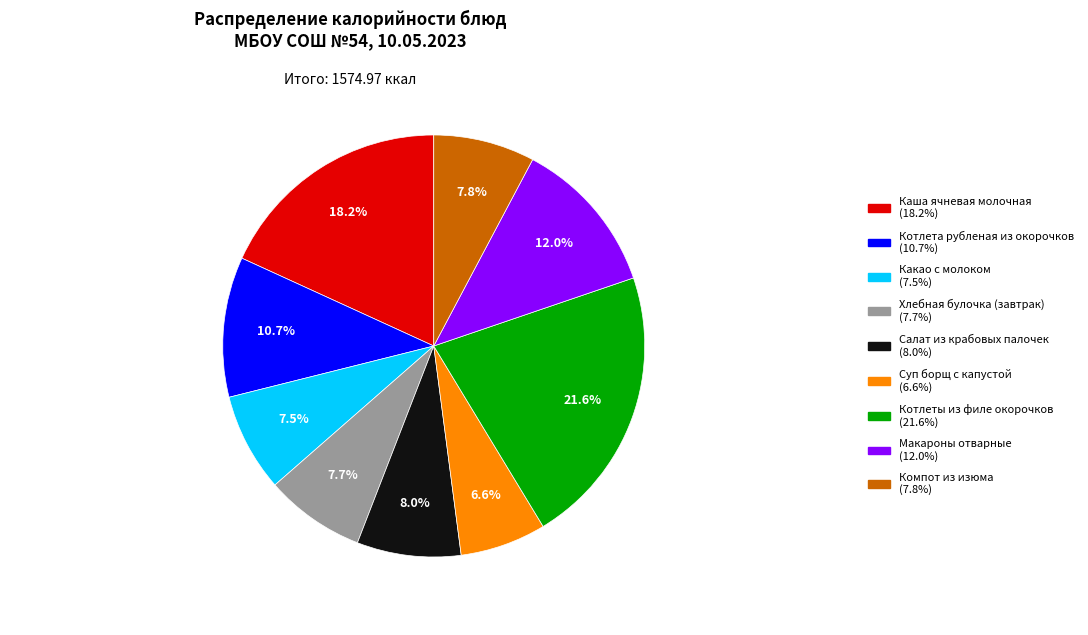

What percentage is the Котлеты из филе окорочков slice, to the nearest percent?

22%